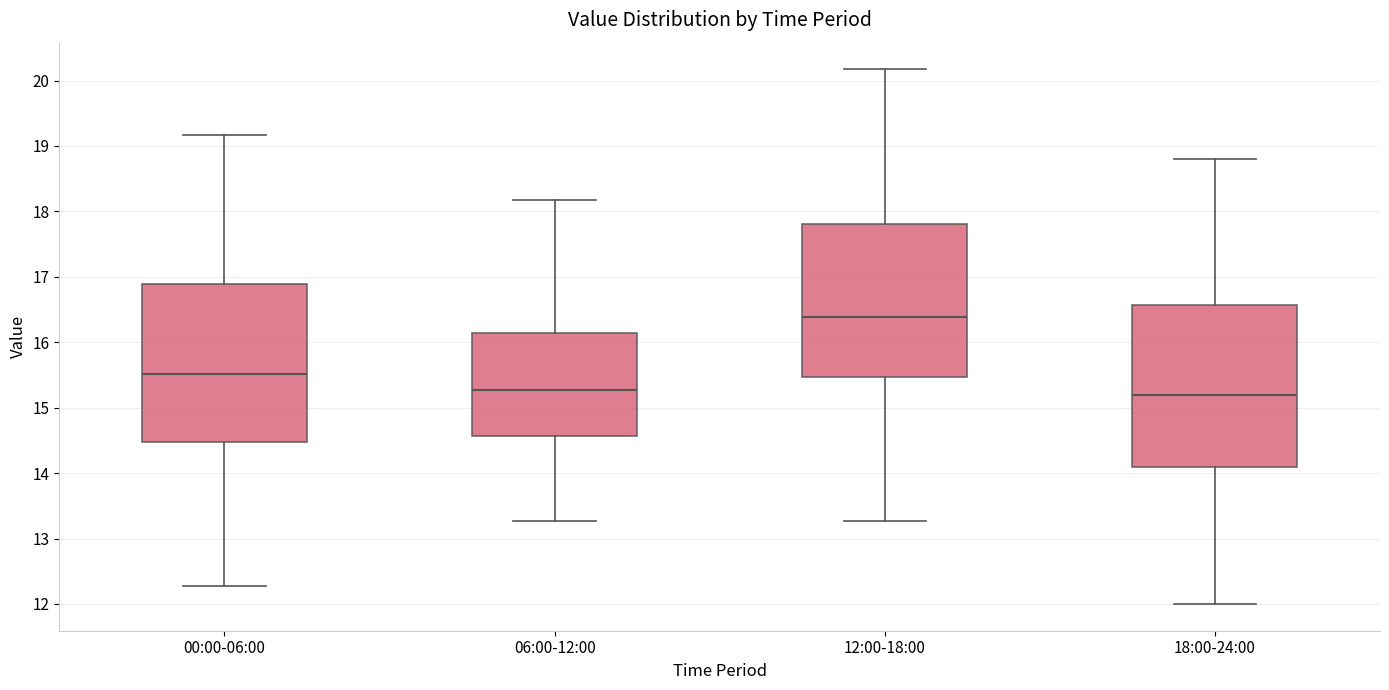

Reading left to right, read every box against the y-axis: the position of its median line, the range the box covers, and the ends of its whiskers. The values are not printed on the chart, so give them approximately, as read against the axis.

00:00-06:00: median 15.5, box 14.5 to 16.9, whiskers 12.3 to 19.2
06:00-12:00: median 15.3, box 14.6 to 16.1, whiskers 13.3 to 18.2
12:00-18:00: median 16.4, box 15.5 to 17.8, whiskers 13.3 to 20.2
18:00-24:00: median 15.2, box 14.1 to 16.6, whiskers 12.0 to 18.8